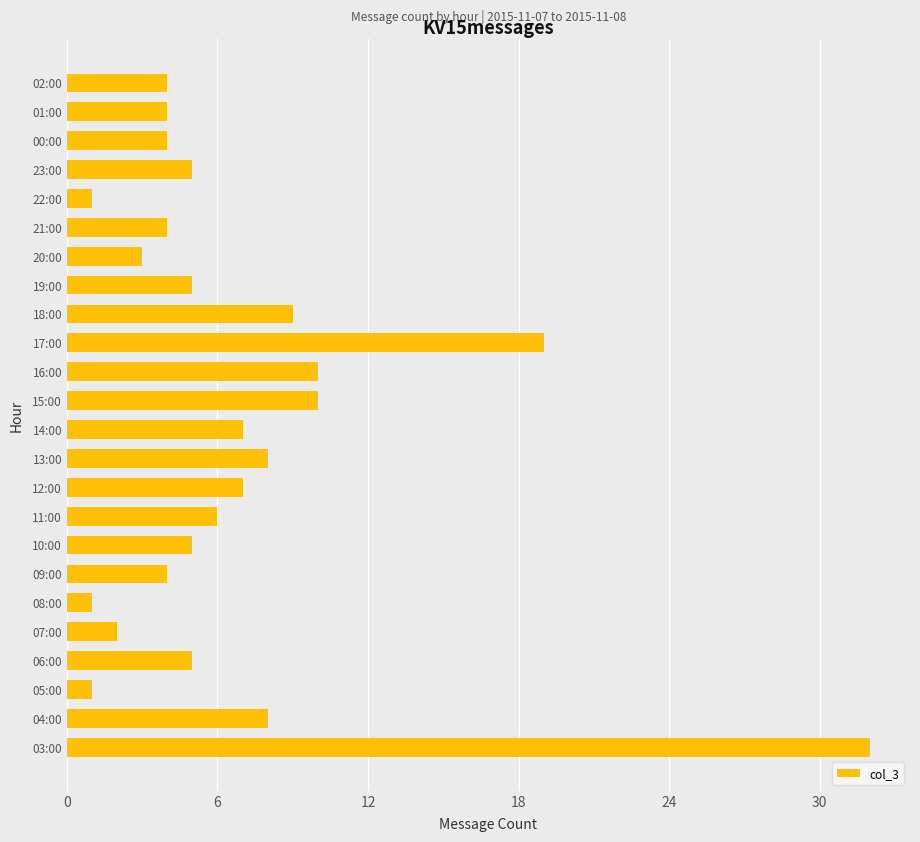

How many bars are there in total?

24